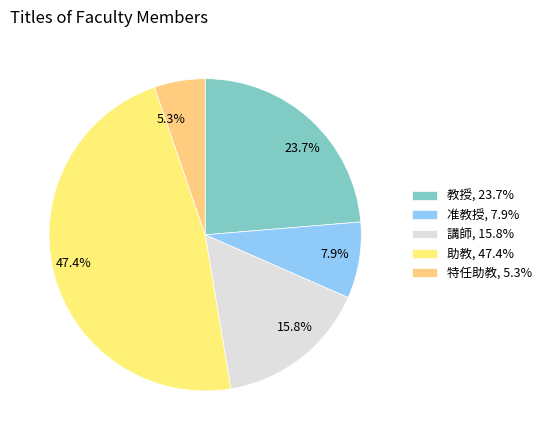

Rank the categories by value from lowest to highest.

特任助教, 准教授, 講師, 教授, 助教